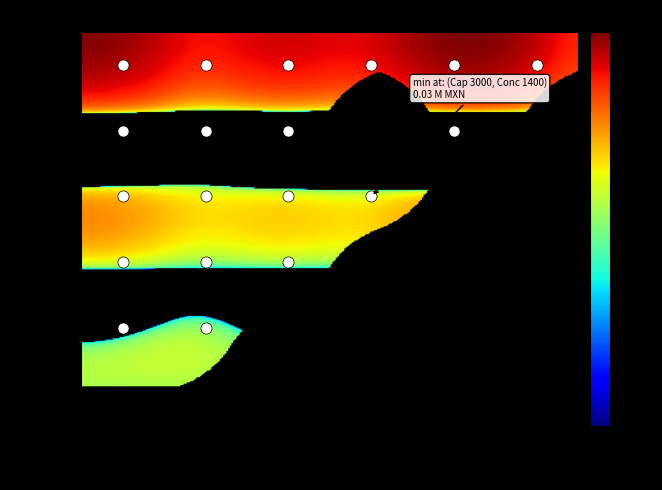

Reading left to right, what are all the values shown in this chart?

1000: 416974478	132617095	162707490	172970408	443241151	85494413
2000: 8309723	72816	709689	0	5015615	0
3000: 0	0	0	0	0	0
4000: 0	0	0	0	0	0
5000: 0	0	0	0	0	0
6000: 0	0	0	0	0	0